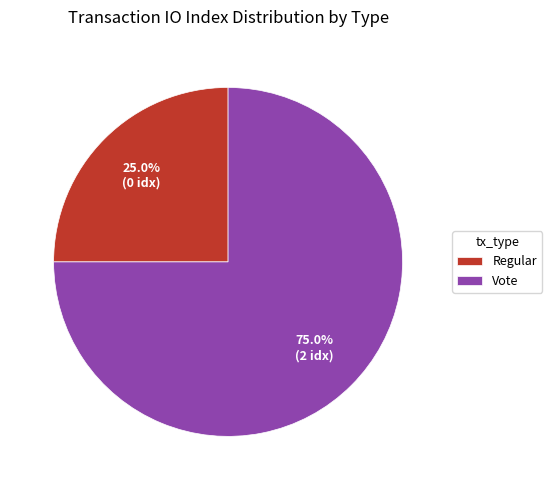

What percentage is the Vote slice, to the nearest percent?

75%